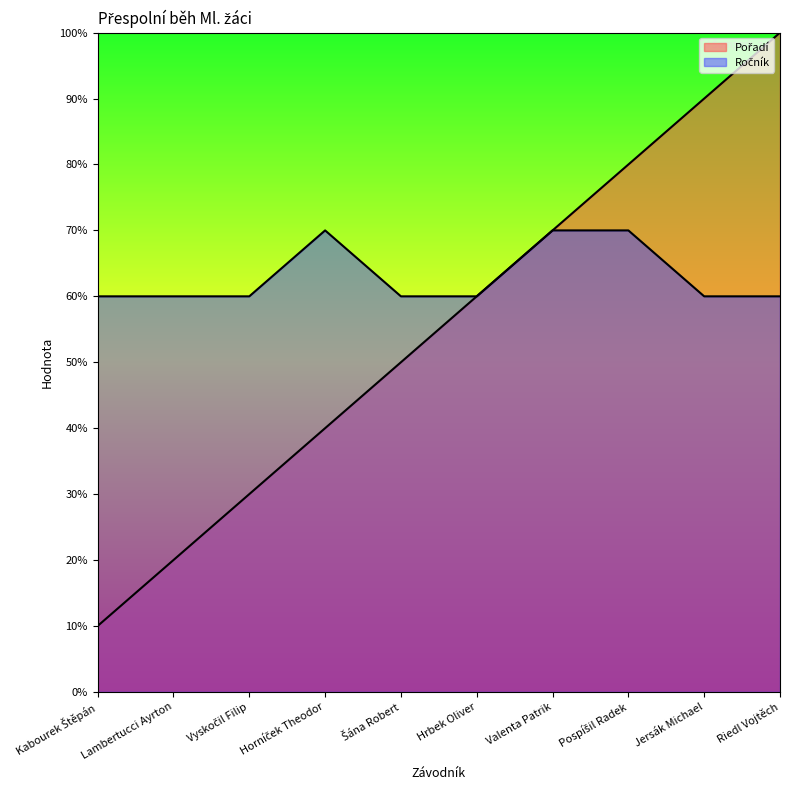

Is it true that Pořadí equals 5 at Šána Robert?

True